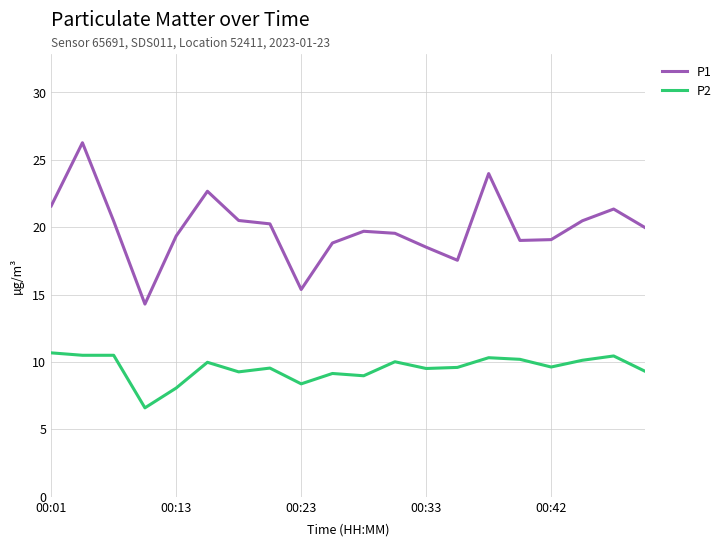

True or false: P1 and P2 intersect in this chart.

False